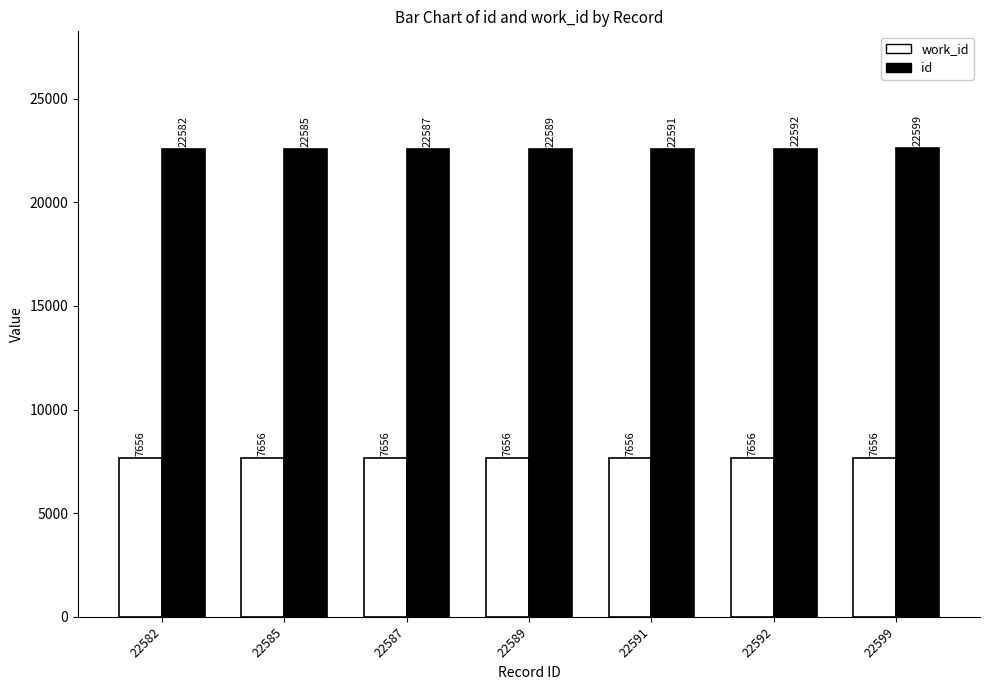

At 22592, list the series in order from smallest to largest.

work_id, id